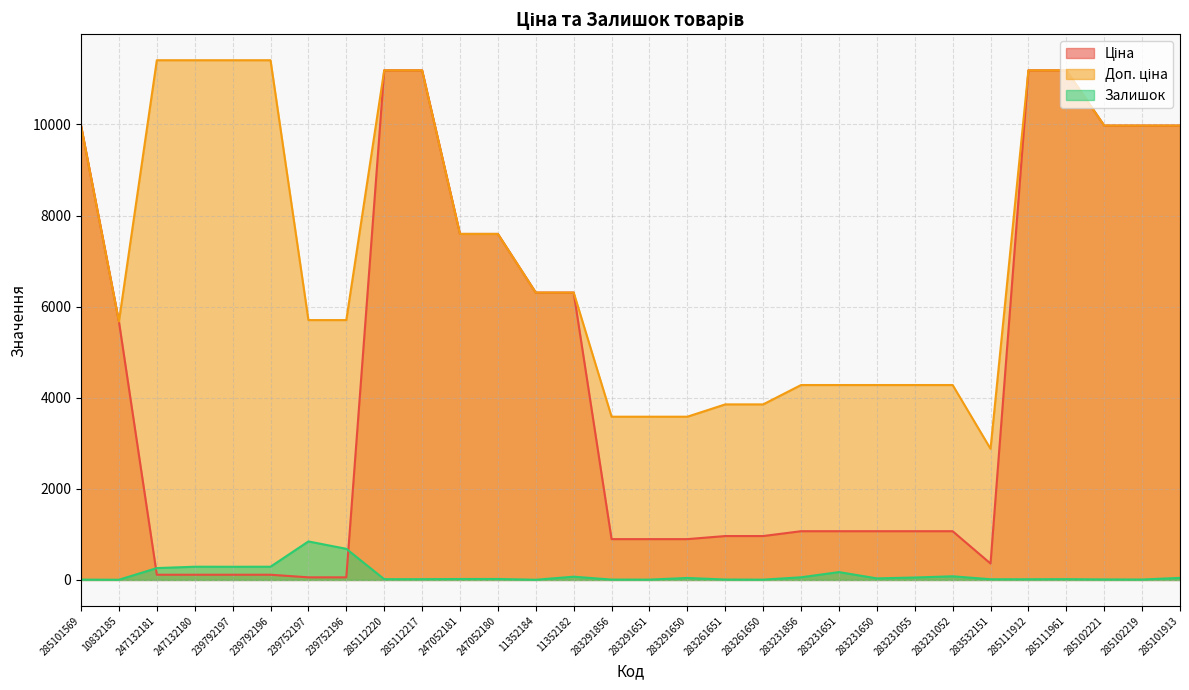

Where do Залишок and Ціна first cross each other?

10832185 and 247132181